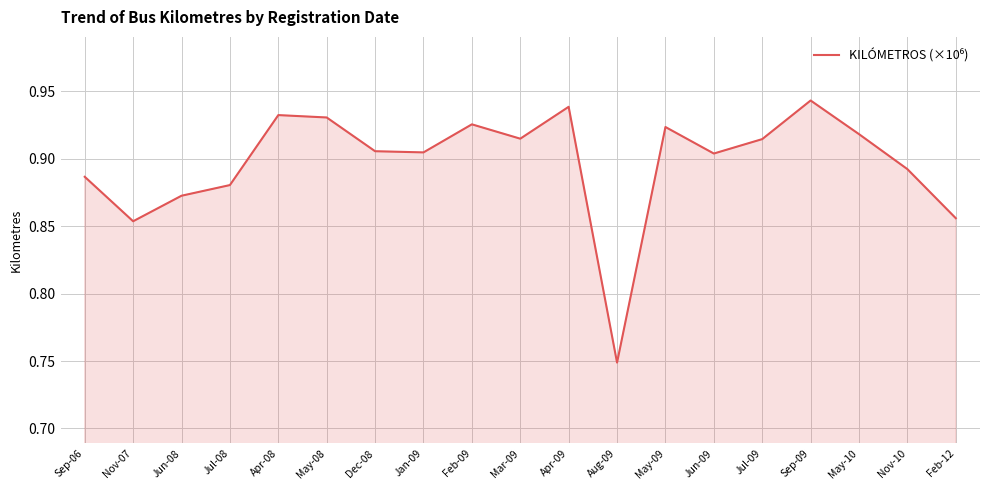

The chart shows a value of 1.5 at May-10. True or false?

False